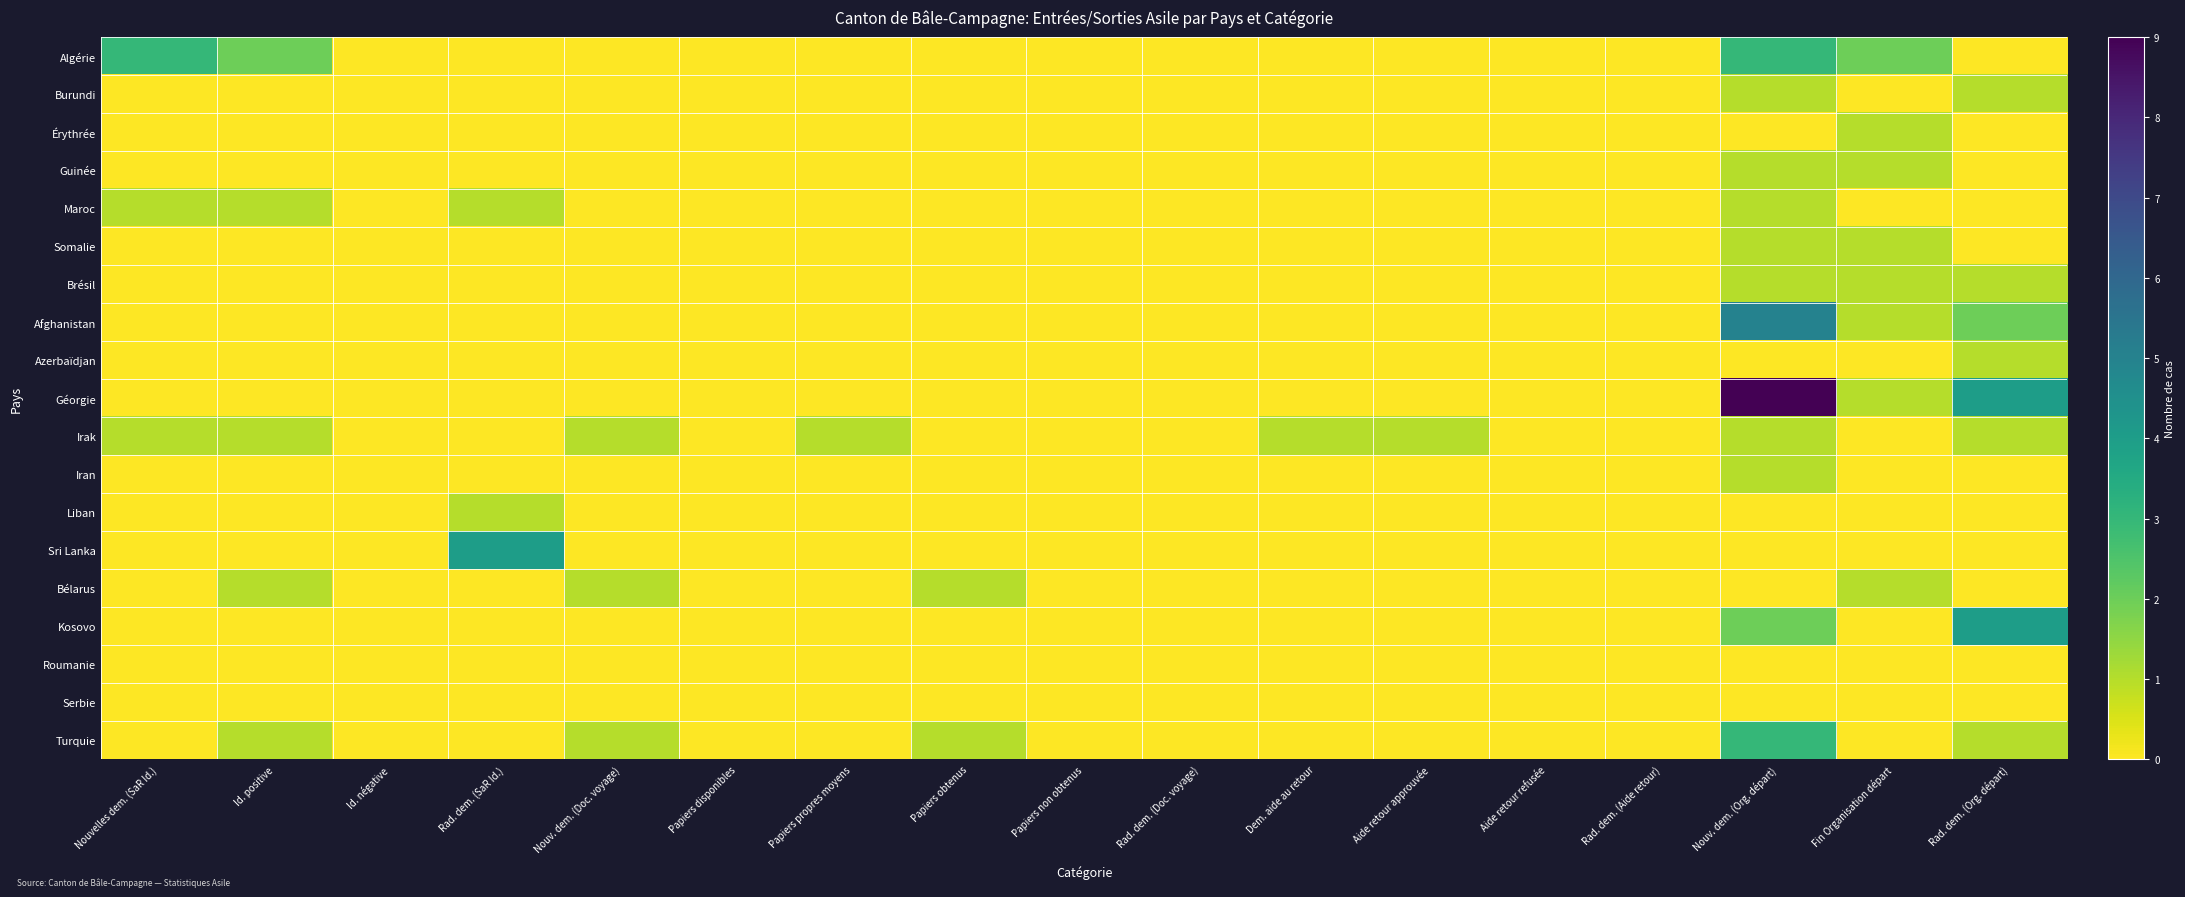

Count the number of categories in the chart.

17